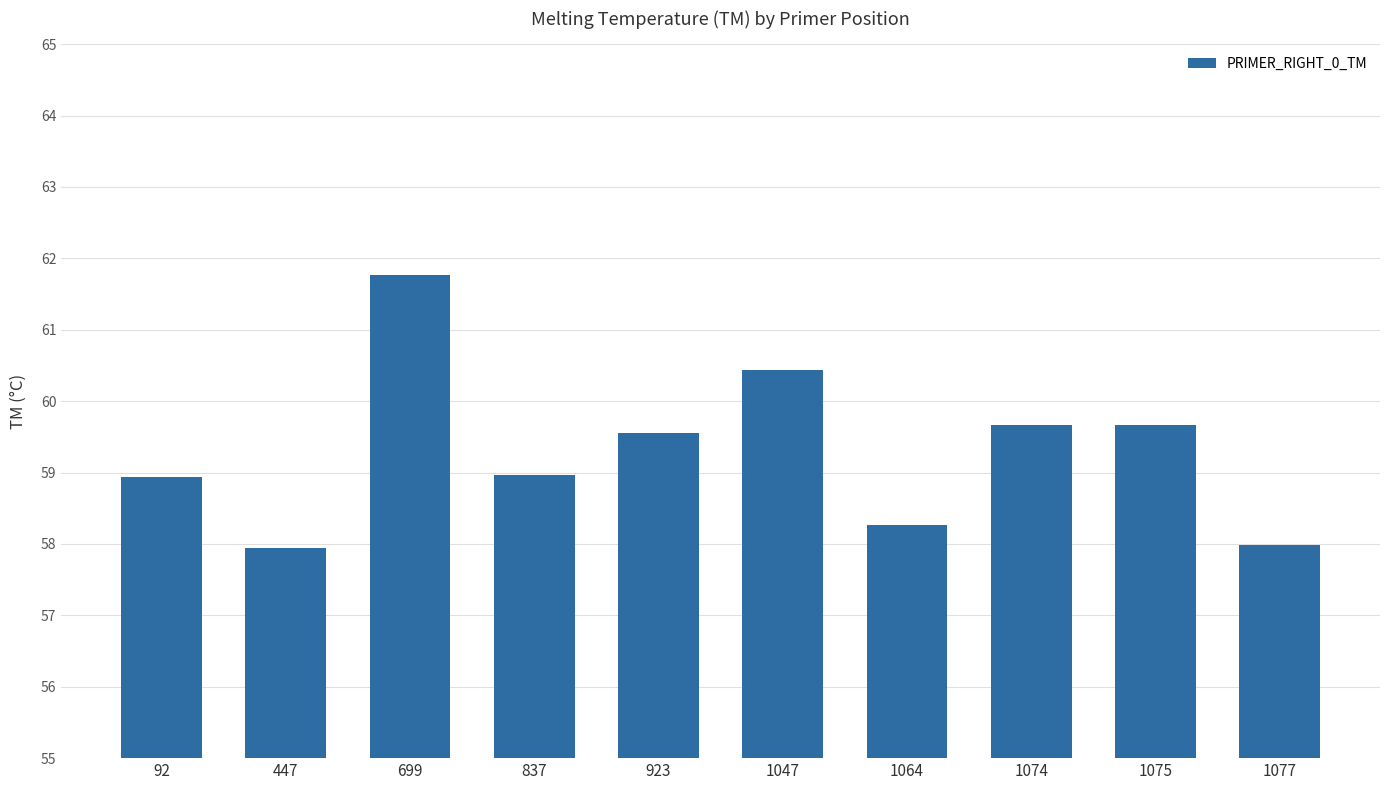

What is the value of the 1st bar from the left?

58.9